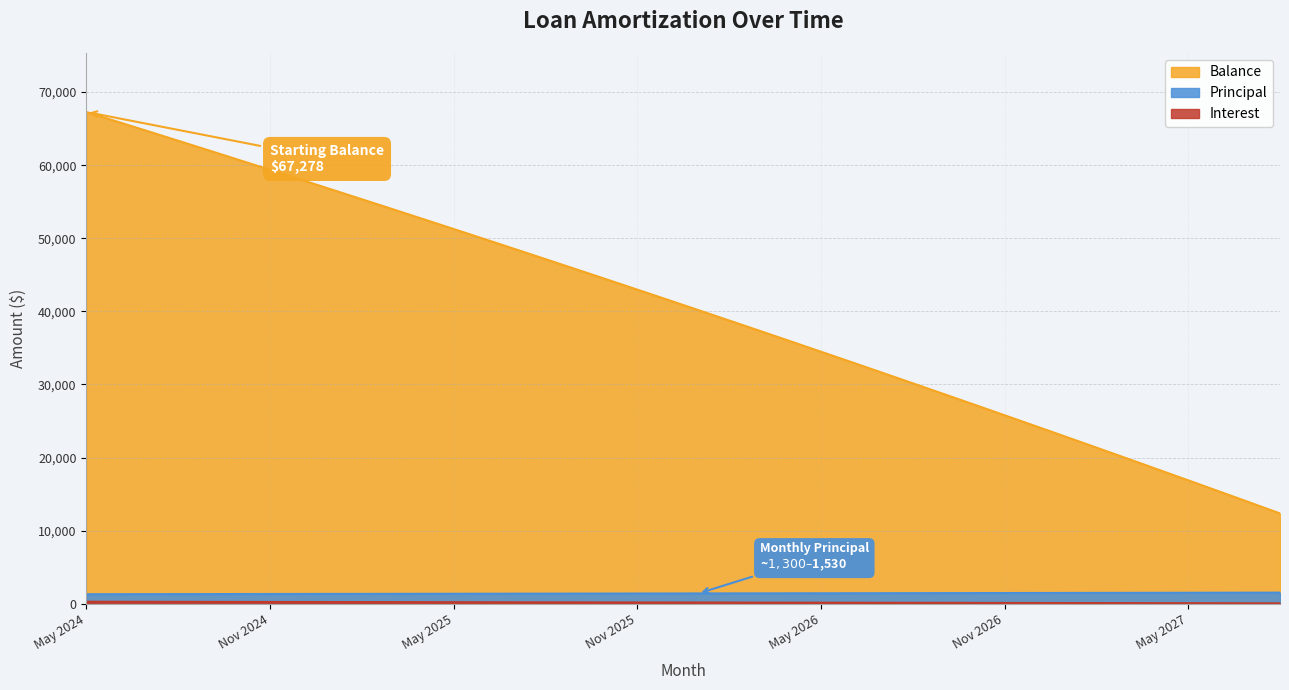

What position from the right is Jan 2025?

32